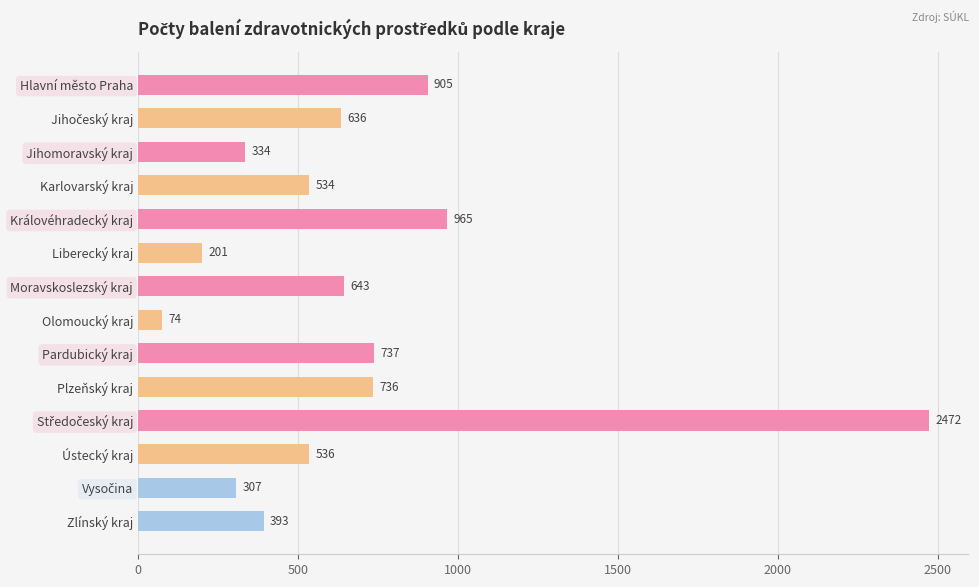

True or false: the data shows 291 at Karlovarský kraj.

False